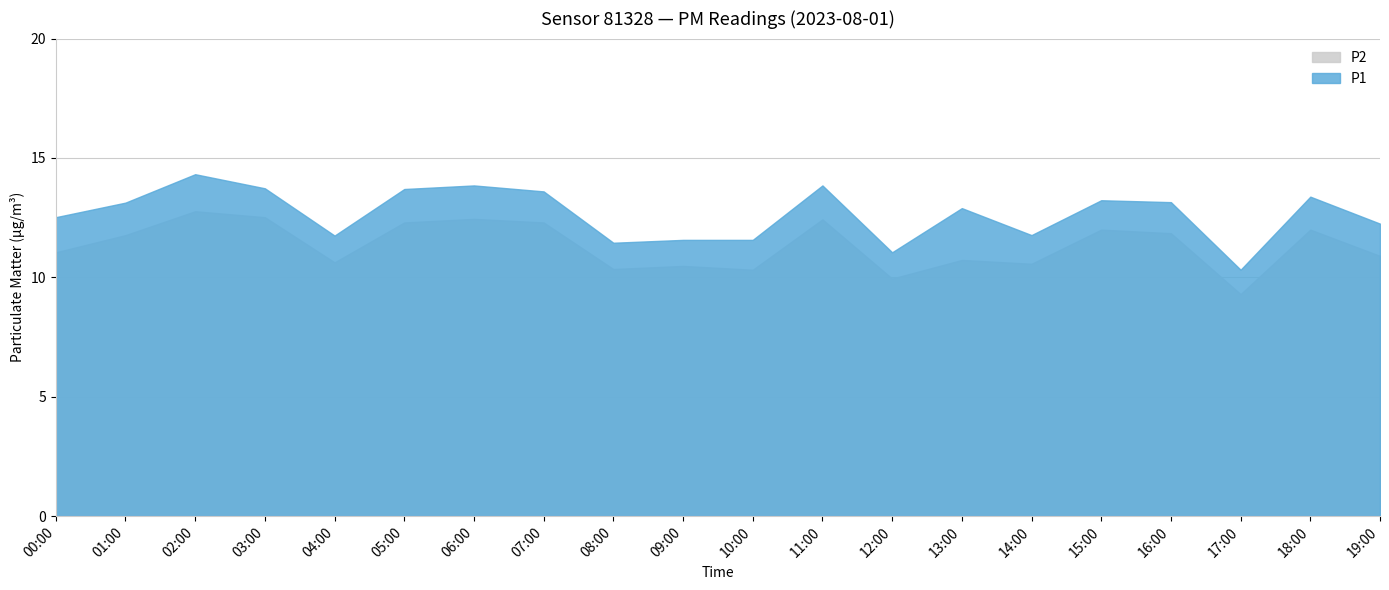

Is it true that P1 equals 13.7 at 03:00?

True